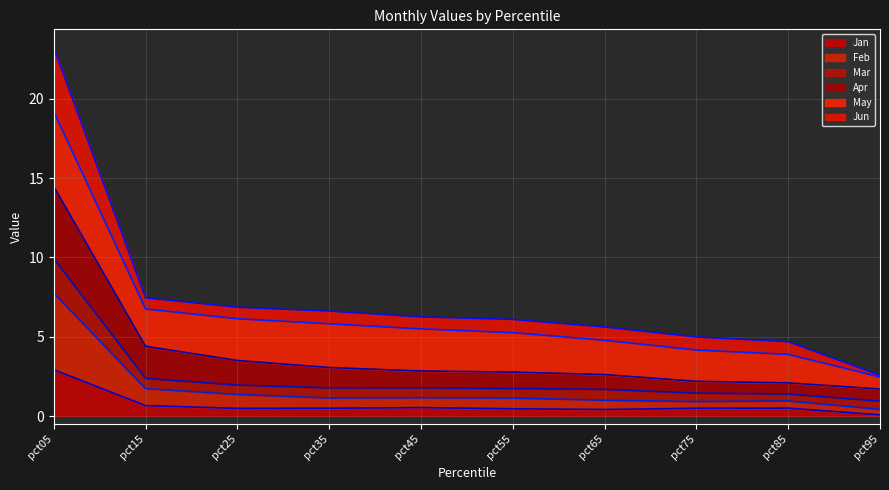

At which category is the sum across all series the highest?

pct05